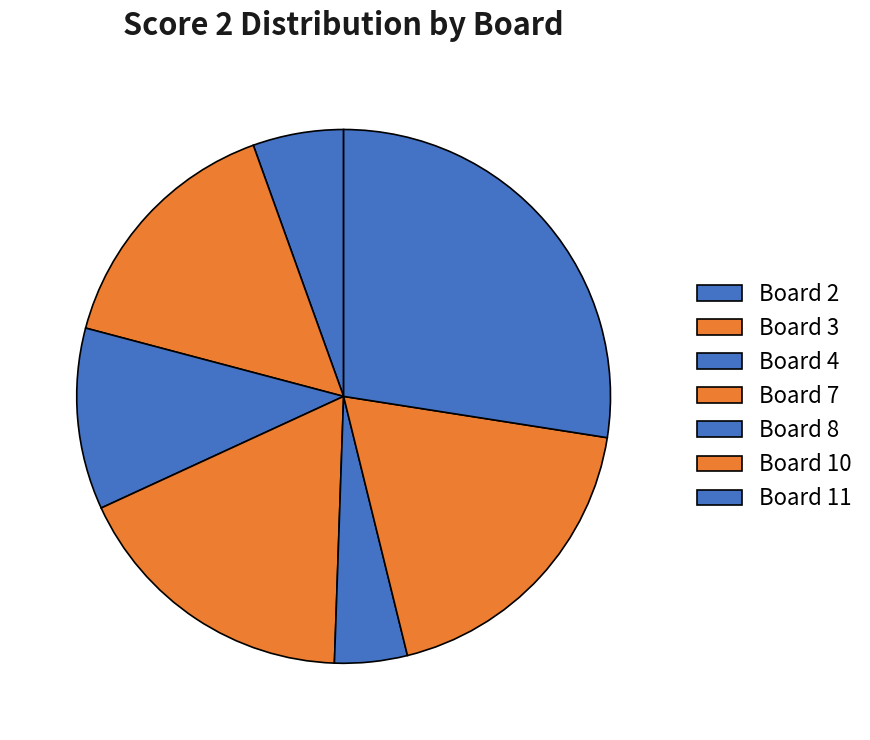

How many segments does this pie chart have?

7